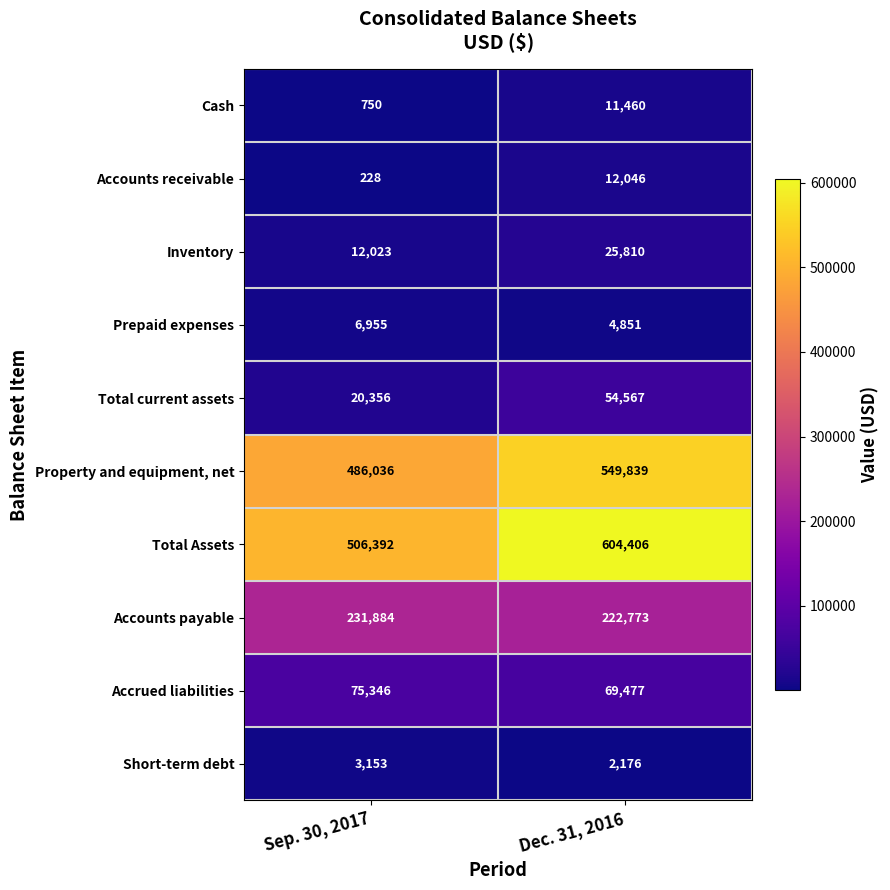

How many data points does each series have?

2